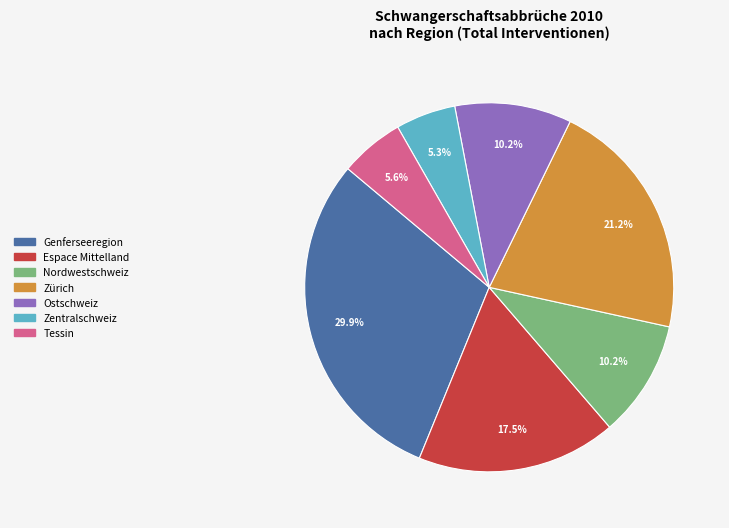

How much of the chart is everything except Tessin?

94.4%